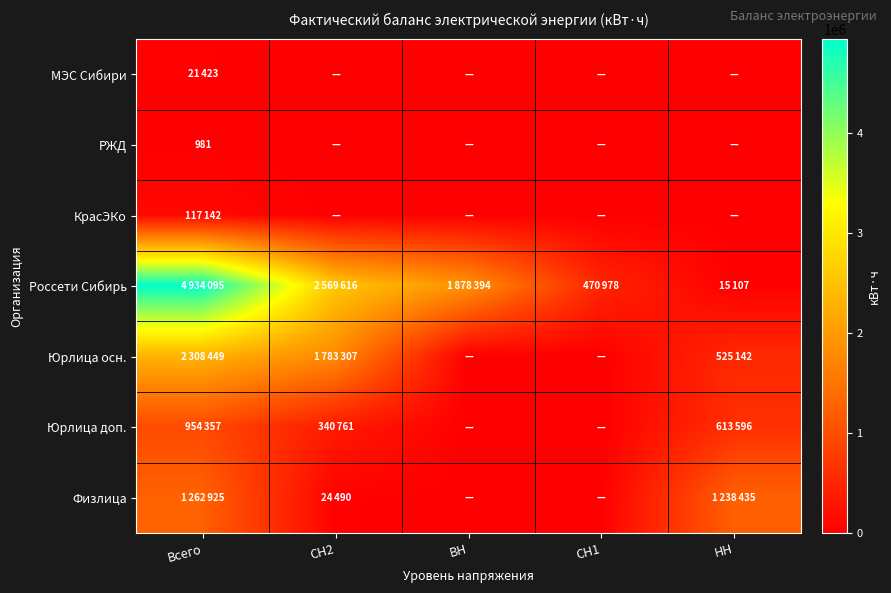

How many data points does each series have?

5